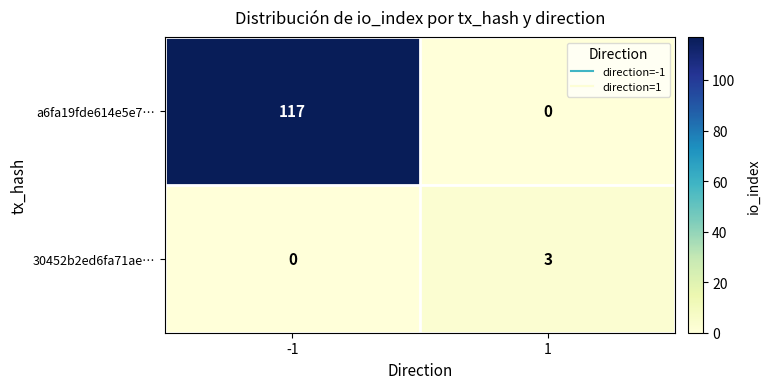

The a6fa19fde614e5e7… series shows 188 at -1. True or false?

False